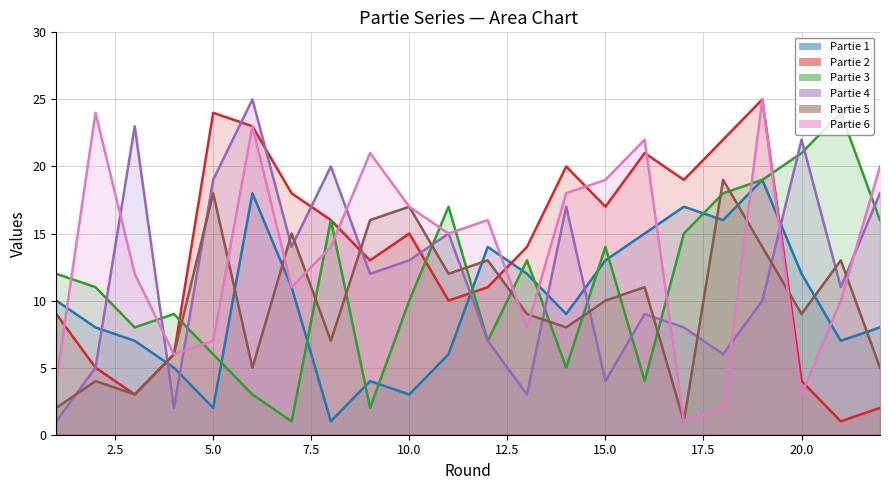

Where is Partie 2 nearest to the value 13?

9